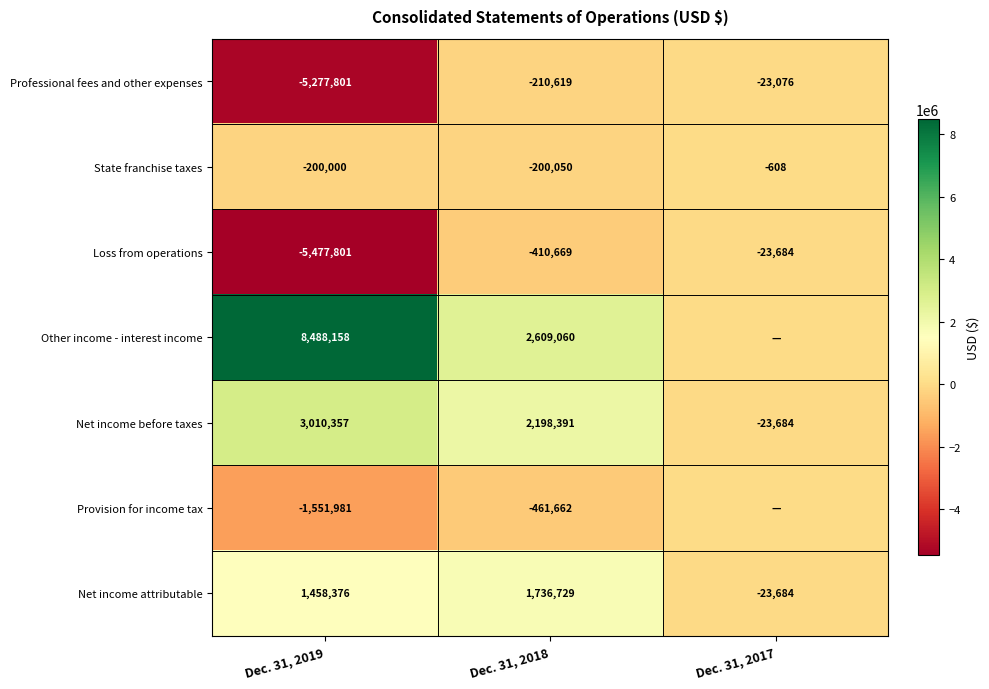

Where is Net income before taxes nearest to the value 1493336?

Dec. 31, 2018